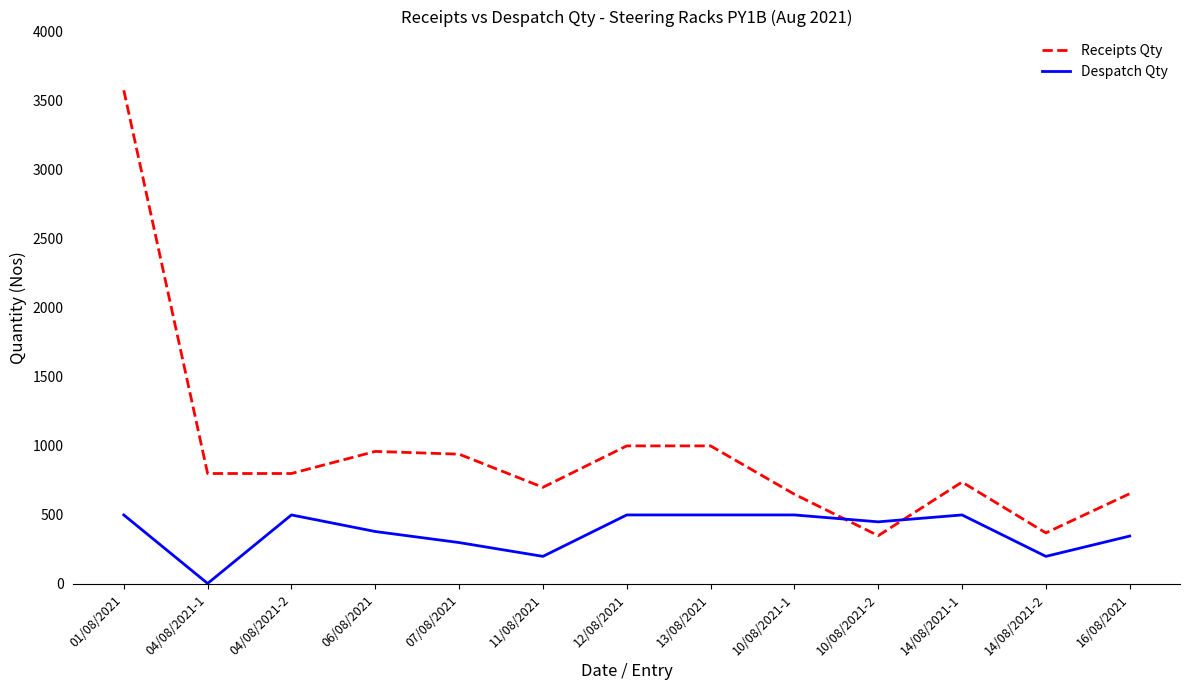

Is the value of Despatch Qty at 04/08/2021-1 greater than the value of Receipts Qty at 10/08/2021-2?

No